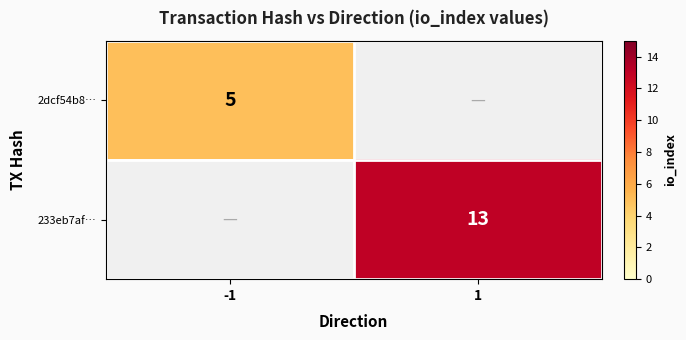

The value of 233eb7af… at 1 is 22. True or false?

False